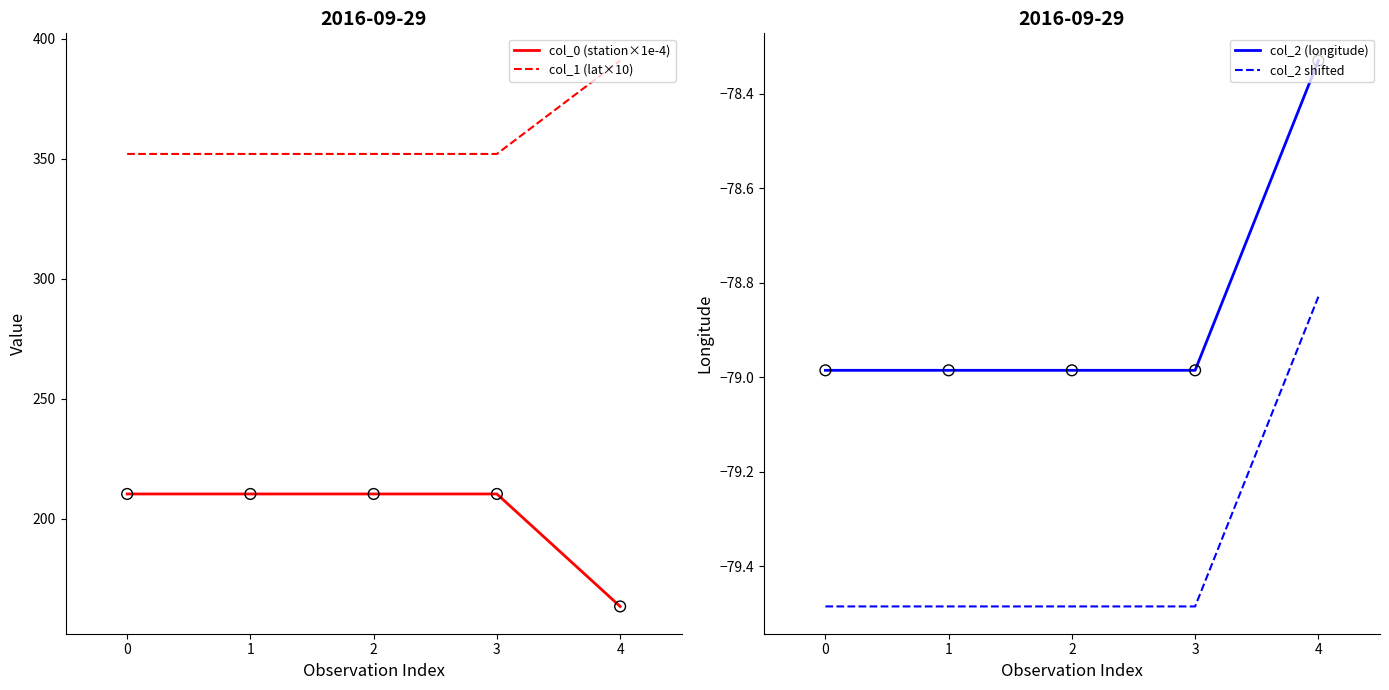

Which series reaches the minimum Y coordinate?

col_2 shifted